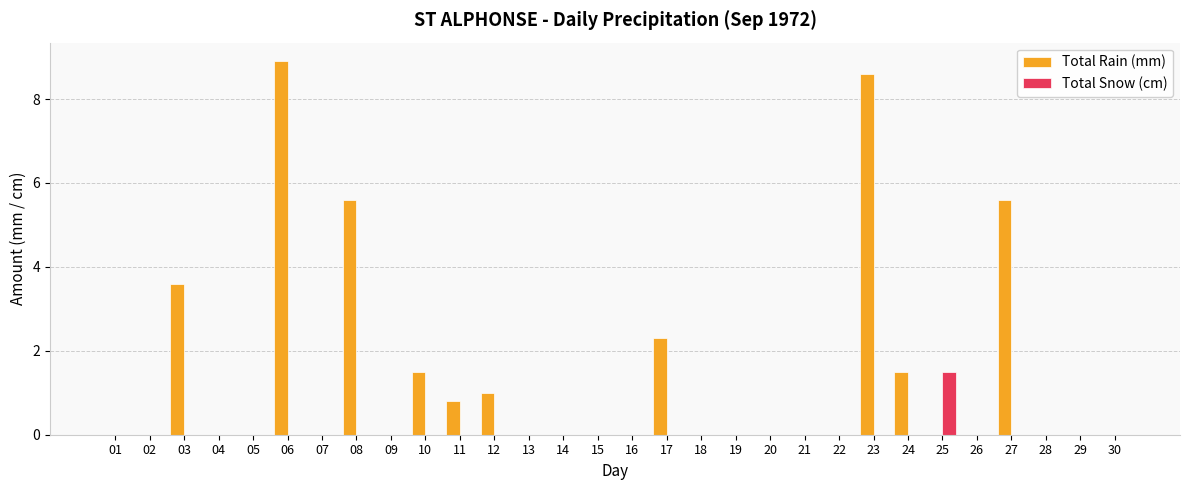

True or false: Total Rain (mm) has a value of -5.2 at 22.

False